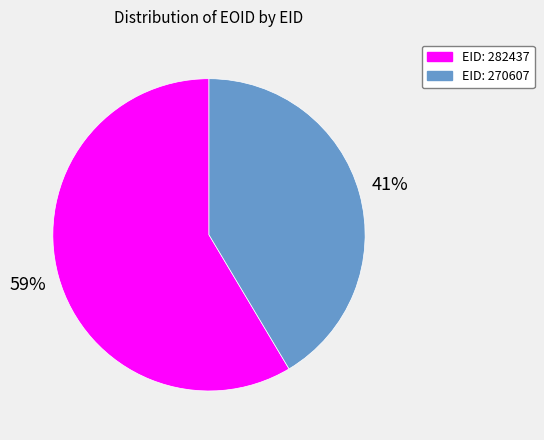

To the nearest percent, what is the combined percentage of EID: 282437 and EID: 270607?

100%